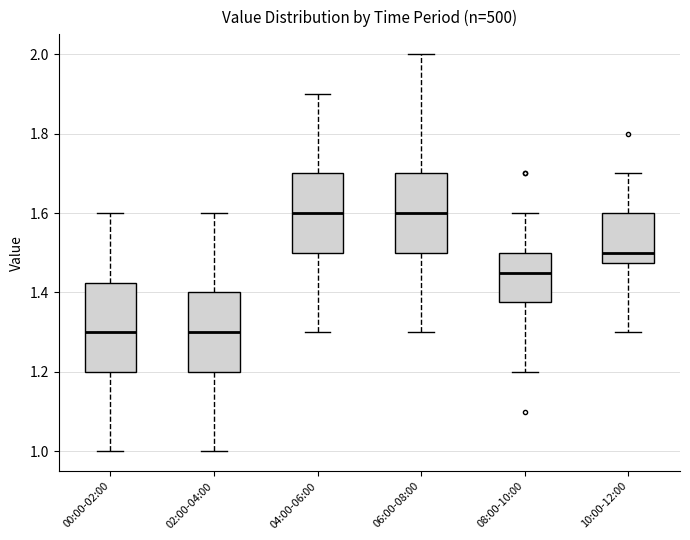

Reading left to right, read every box against the y-axis: the position of its median line, the range the box covers, and the ends of its whiskers. The values are not printed on the chart, so give them approximately, as read against the axis.

00:00-02:00: median 1.30, box 1.20 to 1.42, whiskers 1.00 to 1.60
02:00-04:00: median 1.30, box 1.20 to 1.40, whiskers 1.00 to 1.60
04:00-06:00: median 1.60, box 1.50 to 1.70, whiskers 1.30 to 1.90
06:00-08:00: median 1.60, box 1.50 to 1.70, whiskers 1.30 to 2.00
08:00-10:00: median 1.46, box 1.38 to 1.50, whiskers 1.20 to 1.60
10:00-12:00: median 1.50, box 1.48 to 1.60, whiskers 1.30 to 1.70